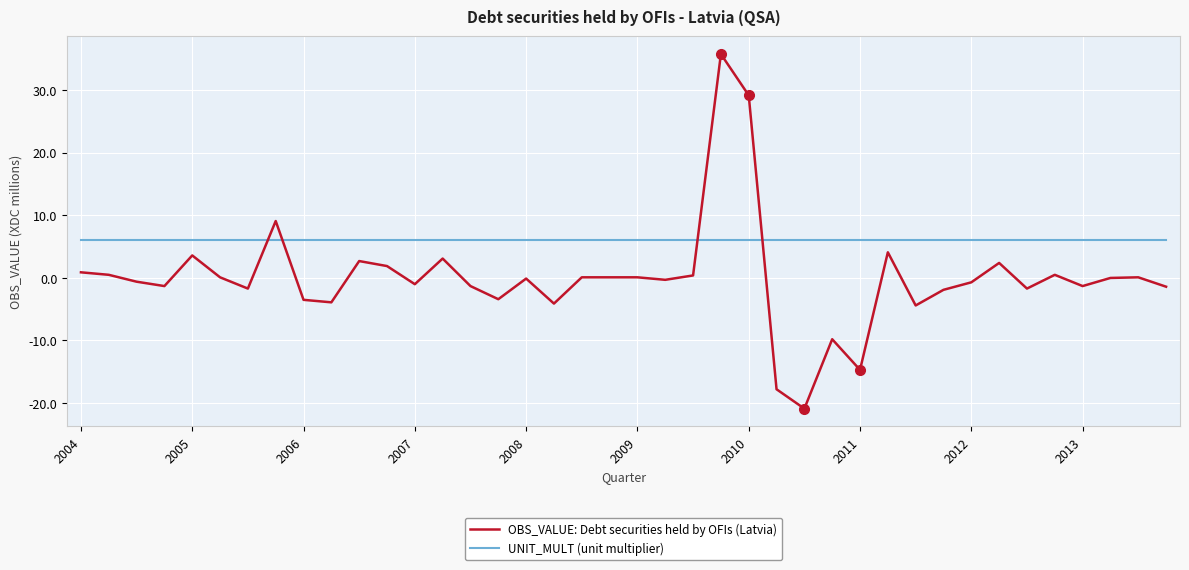

What is the highest value of the OBS_VALUE: Debt securities held by OFIs (Latvia) series?

35.8